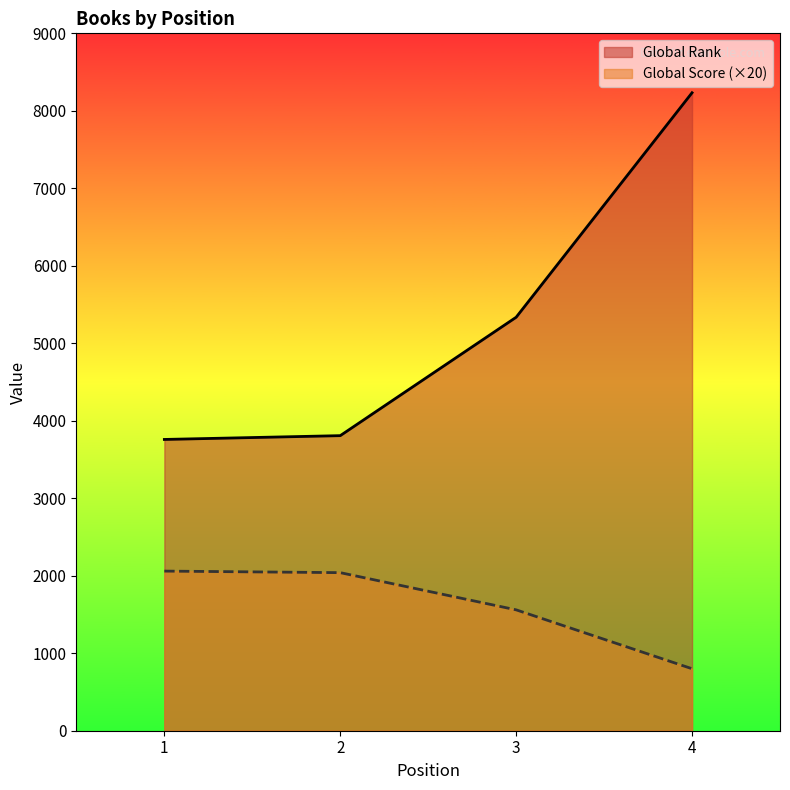

List the labels in order of Global Rank value, smallest first.

1, 2, 3, 4